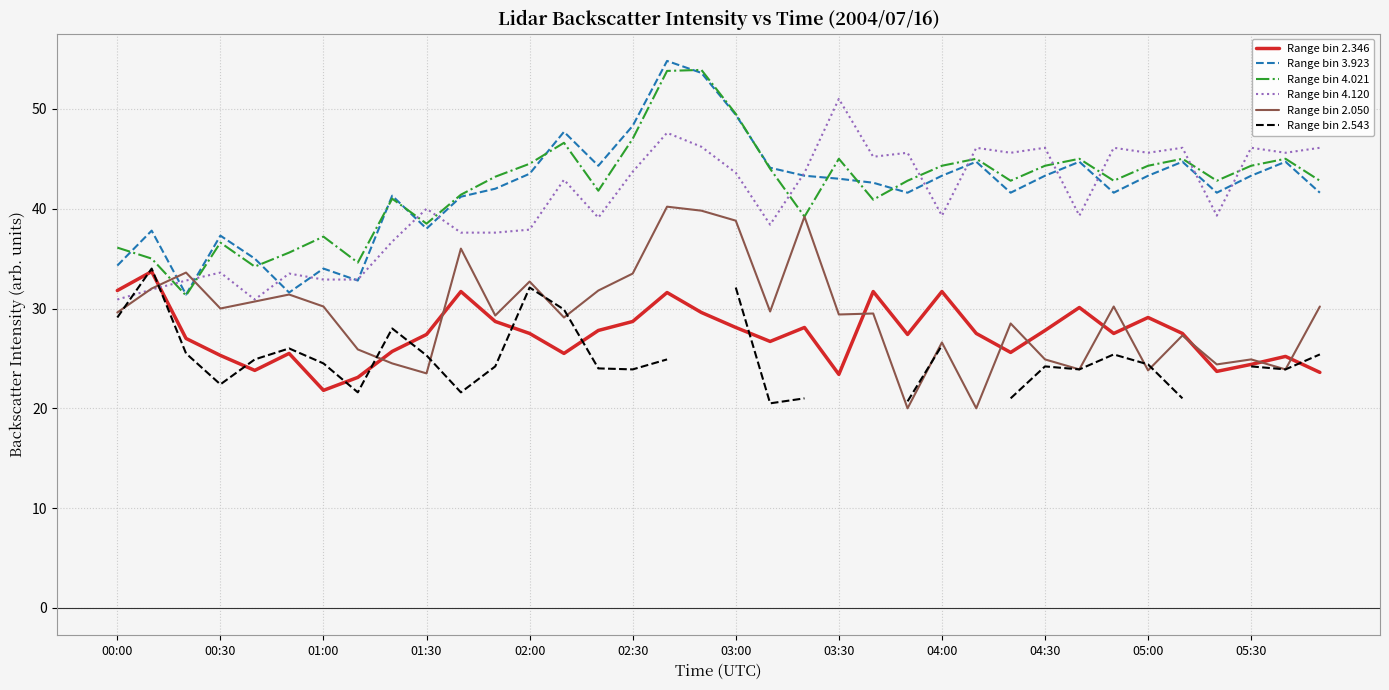

Which category has the highest value across all series?

16